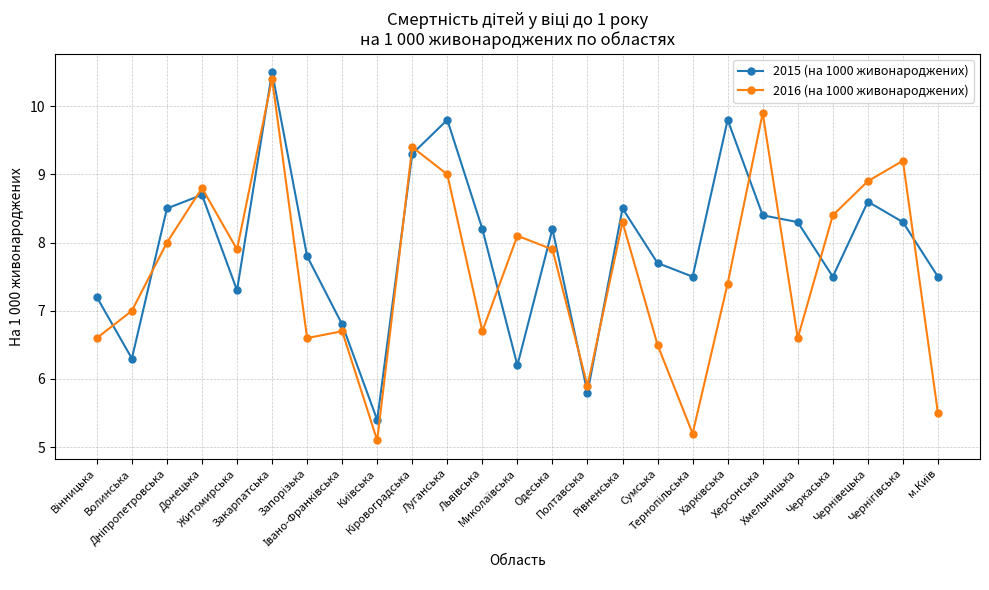

Which series has the widest spread of values?

2016 (на 1000 живонароджених)